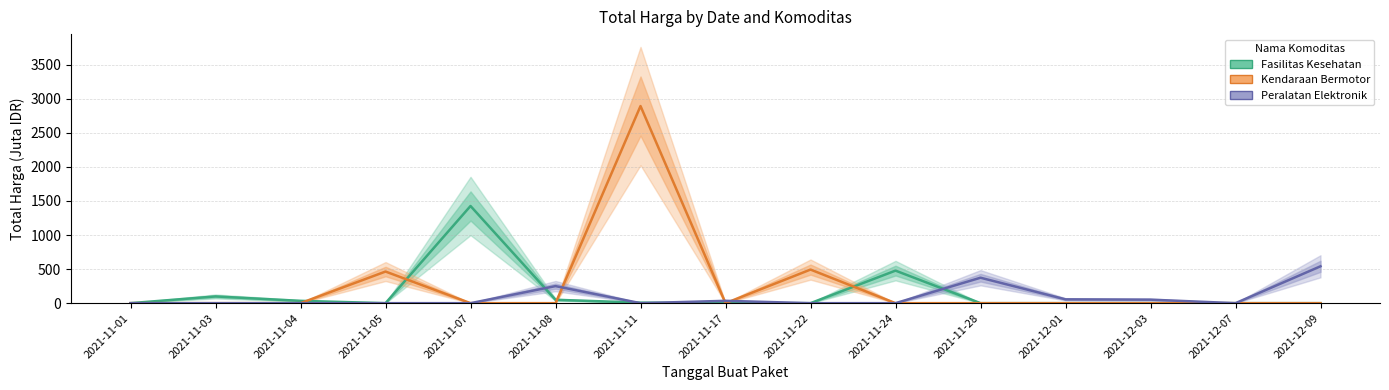

What is the spread (max minus min) of values at 2021-11-07?

1425.9